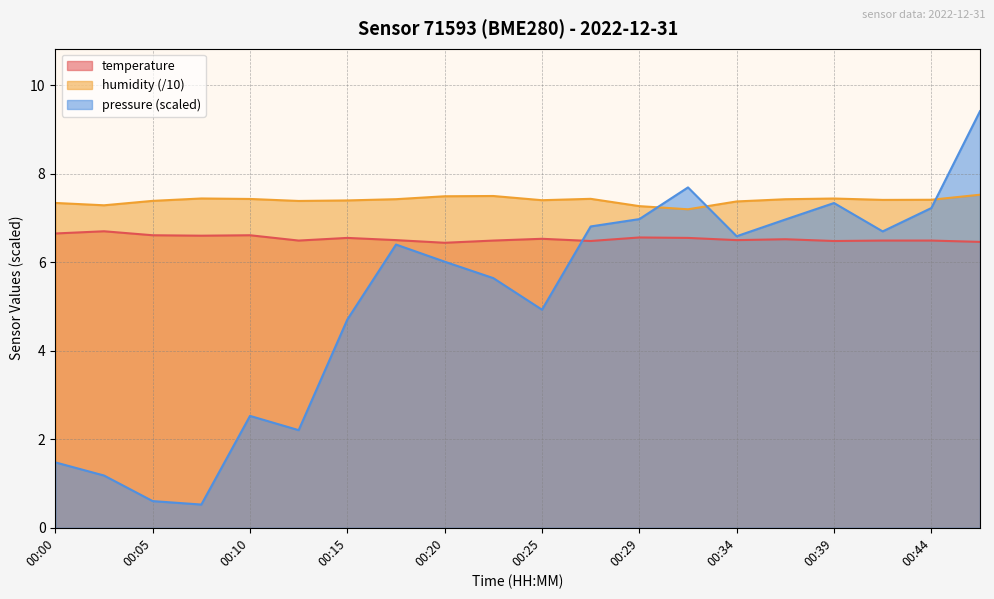

How many lines are shown in the chart?

3